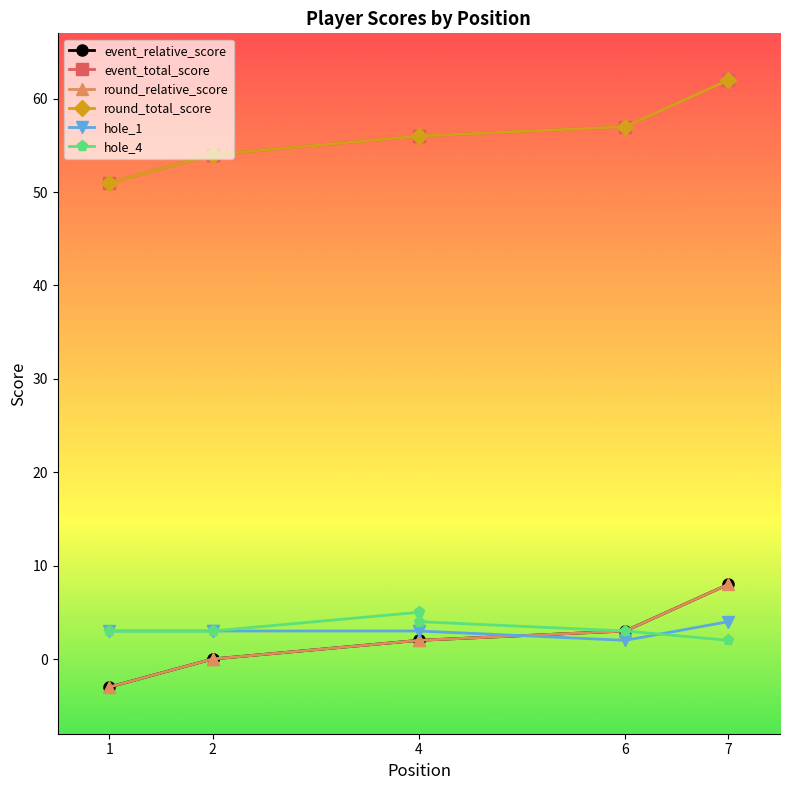

What is the greatest value displayed?

62